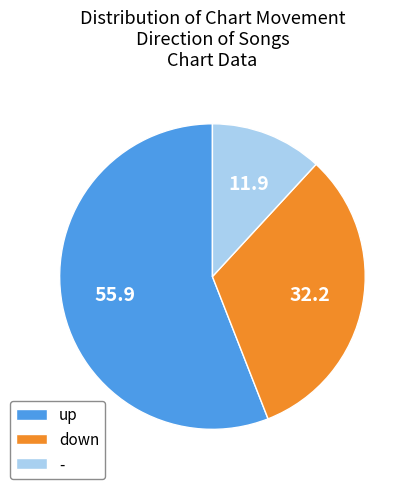

Do - and up together represent more than half of the pie?

Yes